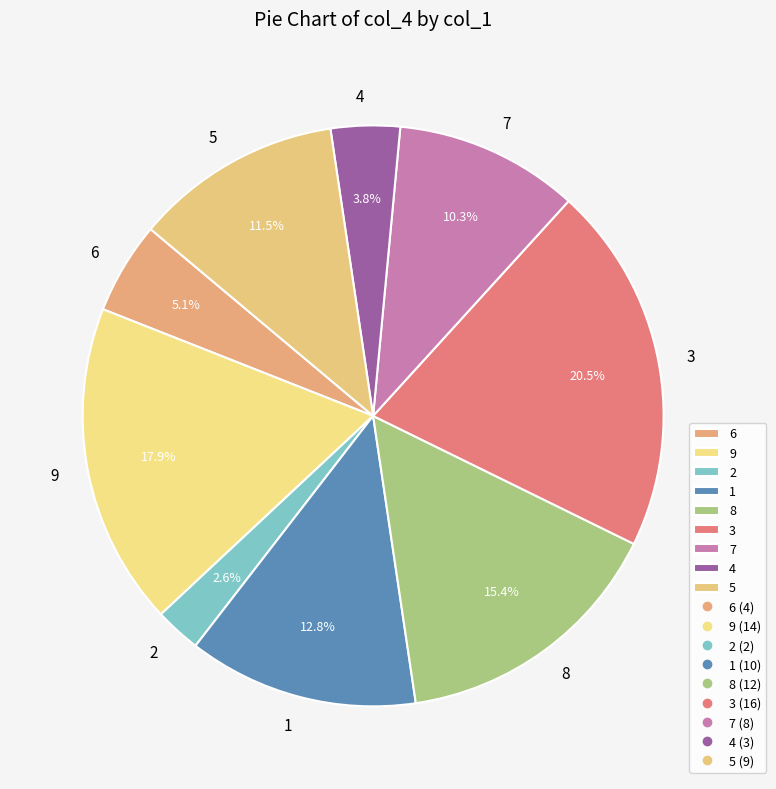

Which category has the biggest portion of the pie?

3